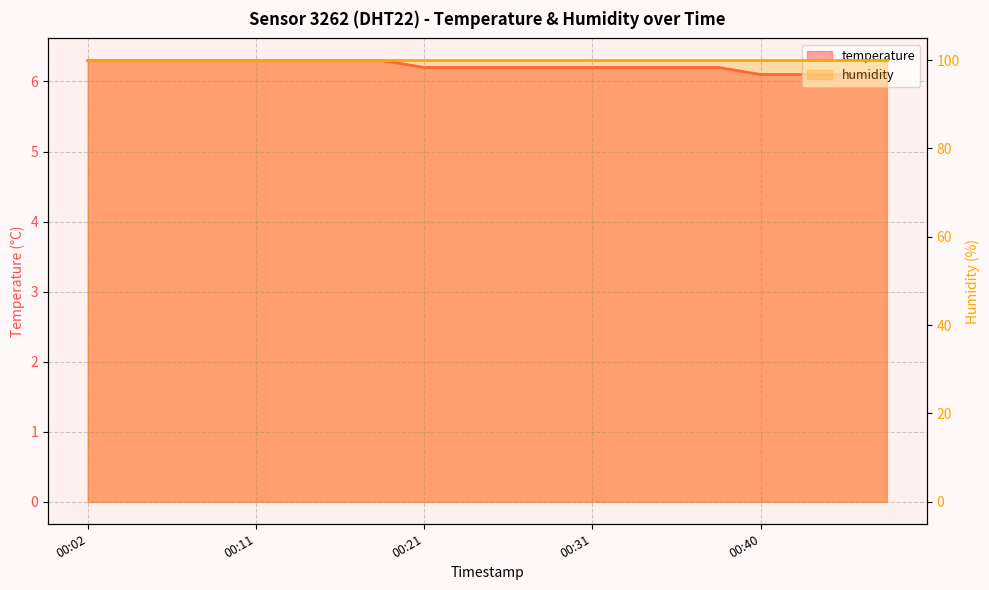

What is the label of the 8th point from the left?

2024-02-21T00:19:05